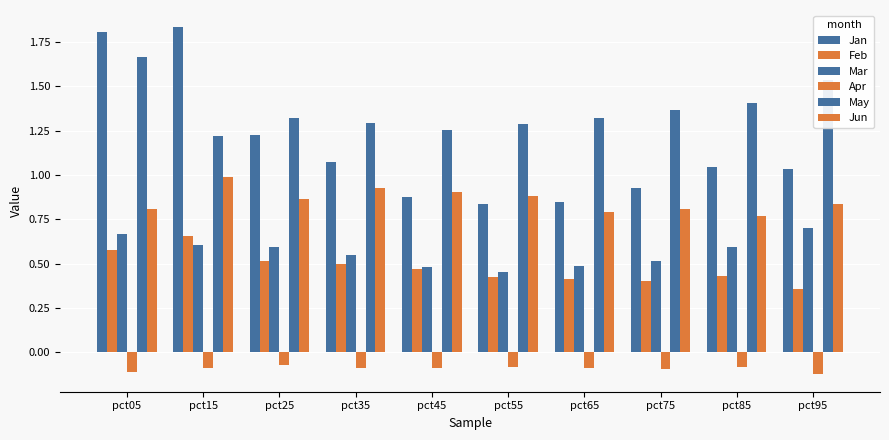

Count the number of data series in this chart.

6